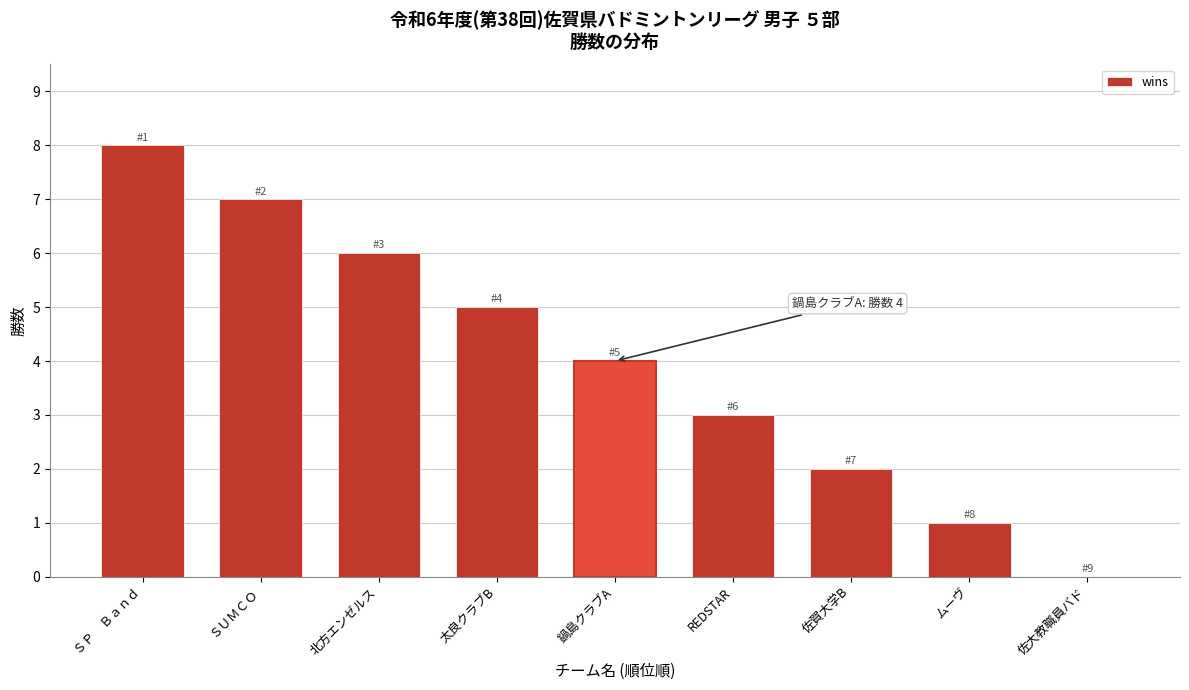

Reading left to right, extract all data points from this chart.

ＳＰ　Ｂａｎｄ=8	ＳＵＭＣＯ=7	北方エンゼルス=6	太良クラブB=5	鍋島クラブA=4	REDSTAR=3	佐賀大学B=2	ムーヴ=1	佐大教職員バド=0